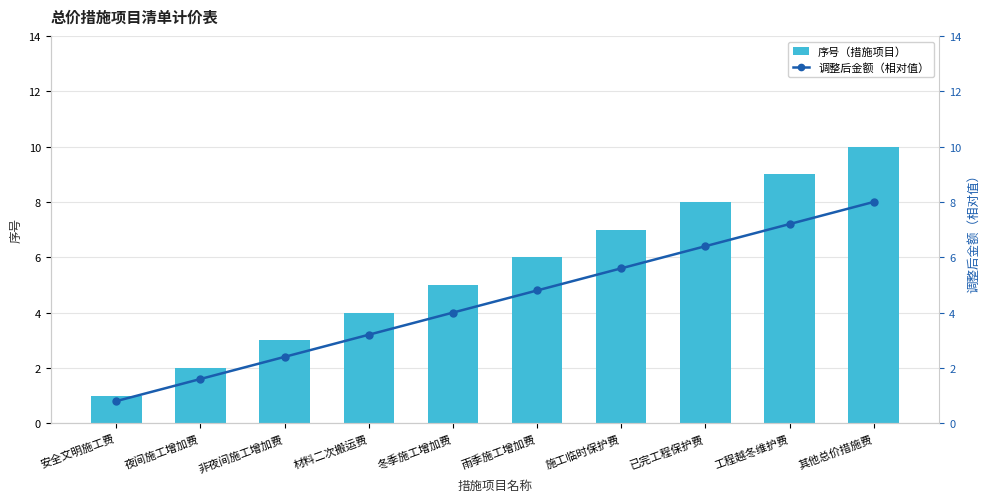

What is the average value of the 调整后金额（相对值） series?

4.4